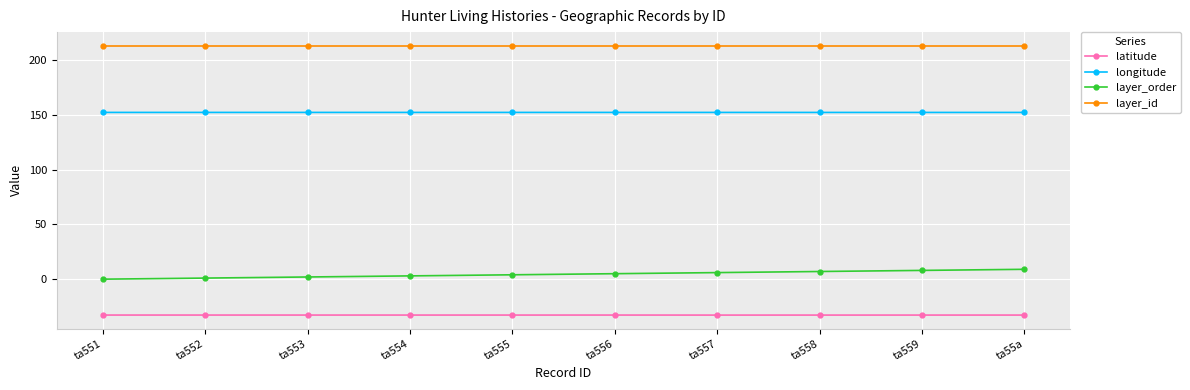

True or false: latitude has a value of -49.1 at ta559.

False